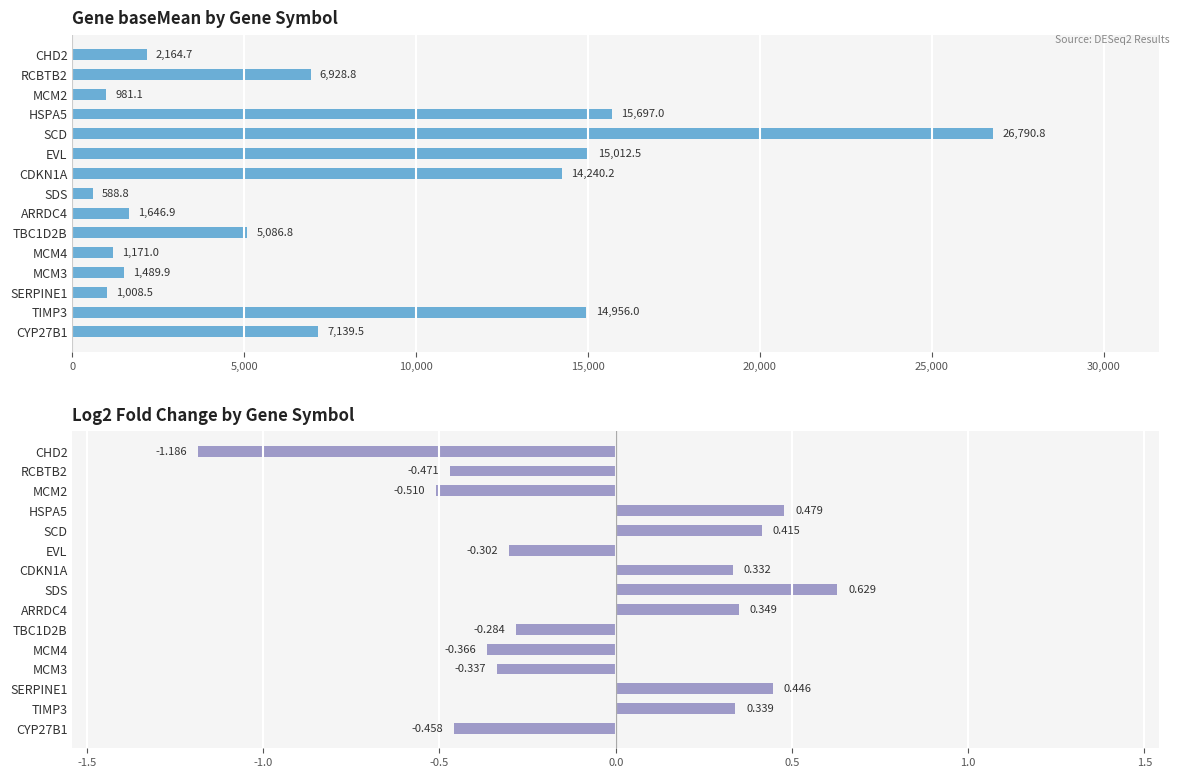

What is the value of the log2FoldChange bar at the 8th from the left?

0.6